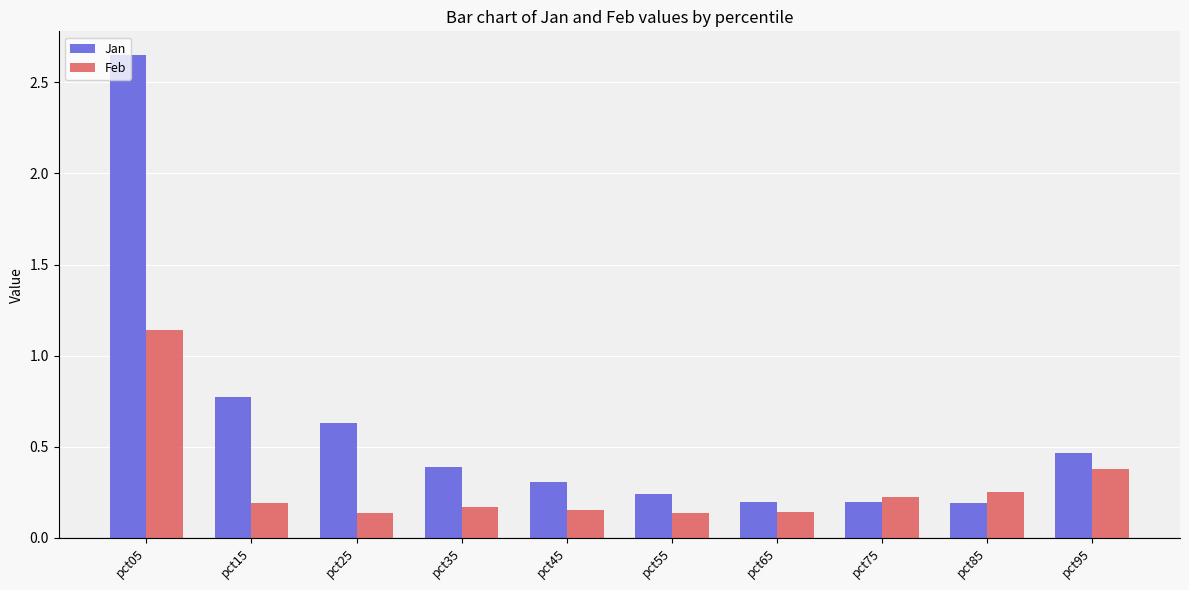

At which category is the sum across all series the highest?

pct05